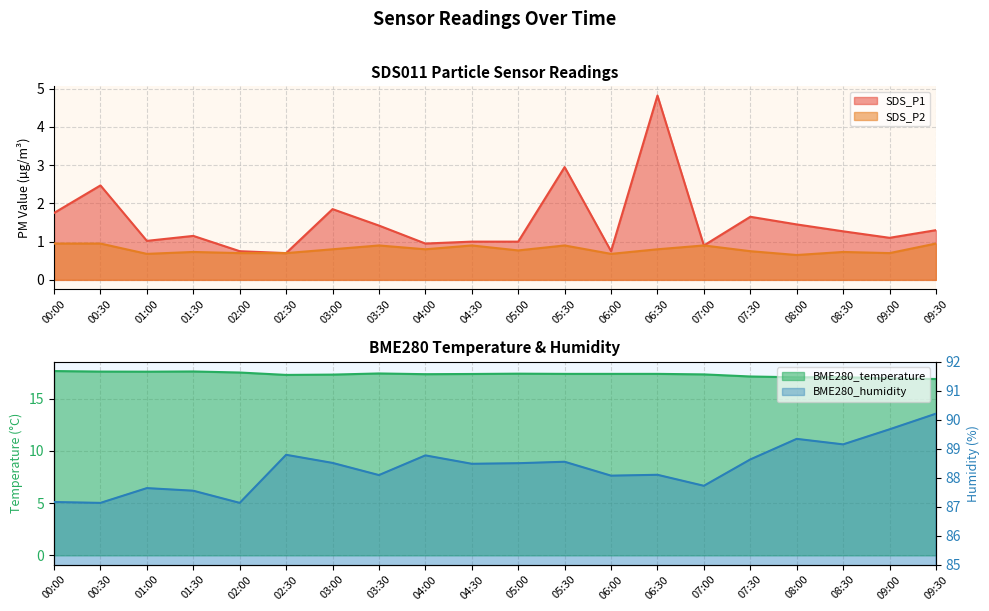

What is the sum of all BME280_humidity values?

1767.2